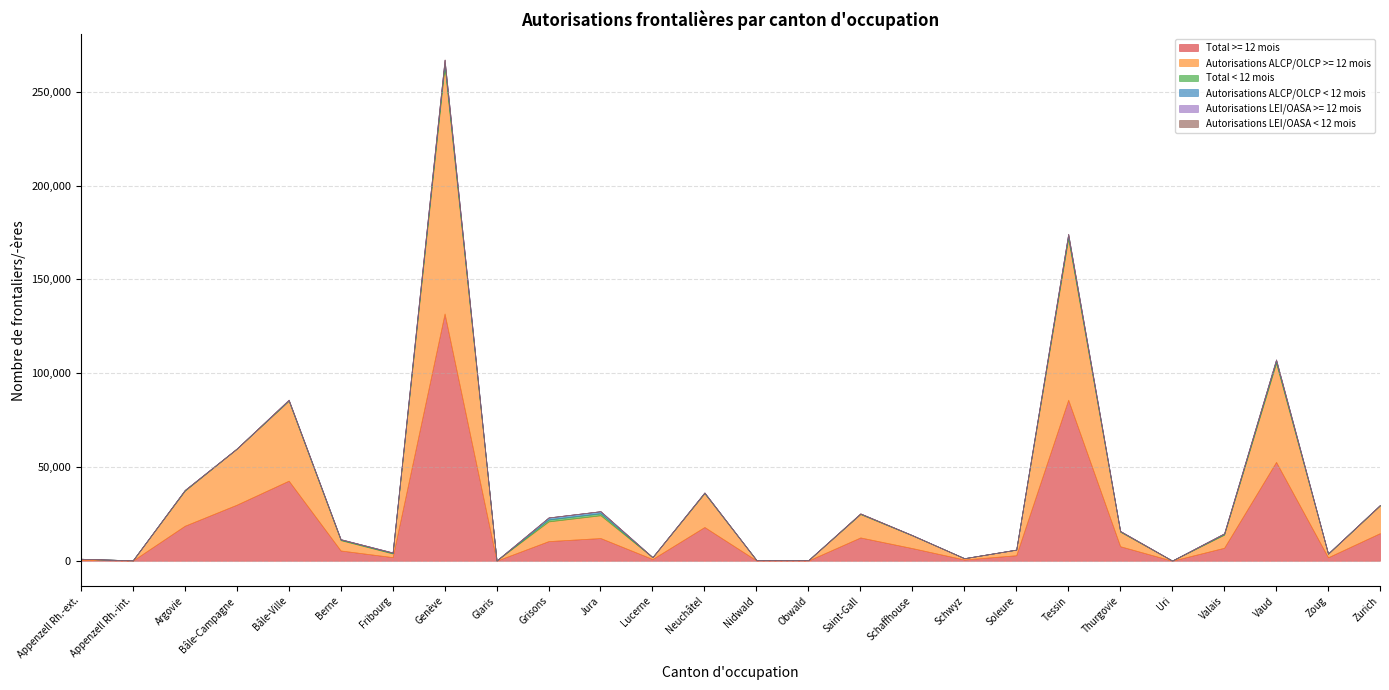

The value of Autorisations ALCP/OLCP >= 12 mois at Zoug is 1022. True or false?

False